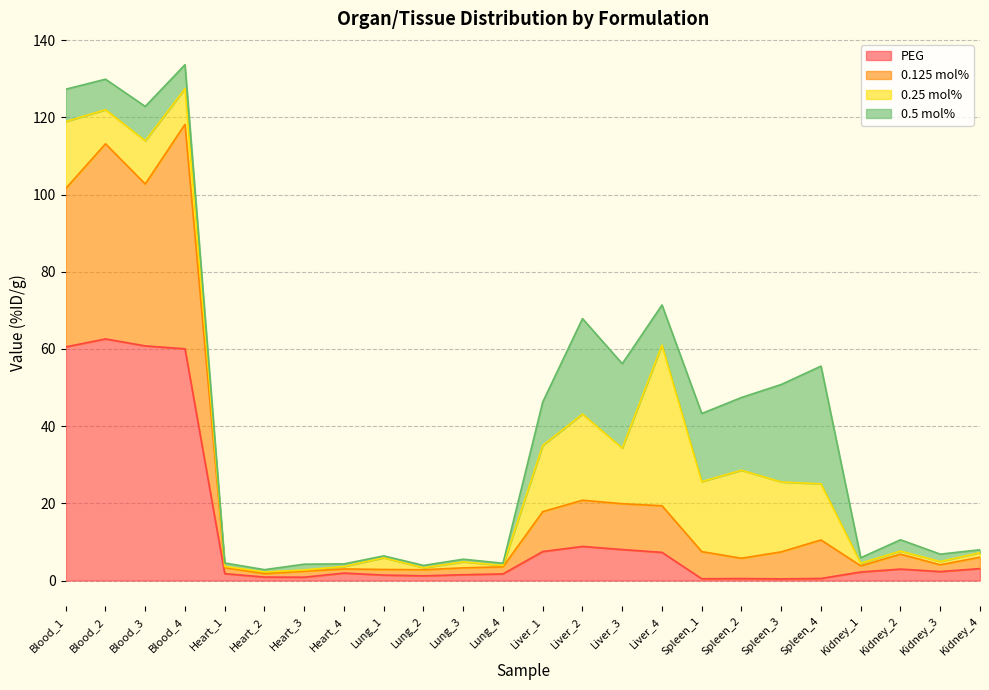

At which category does 0.125 mol% reach its first local valley?

Blood_3